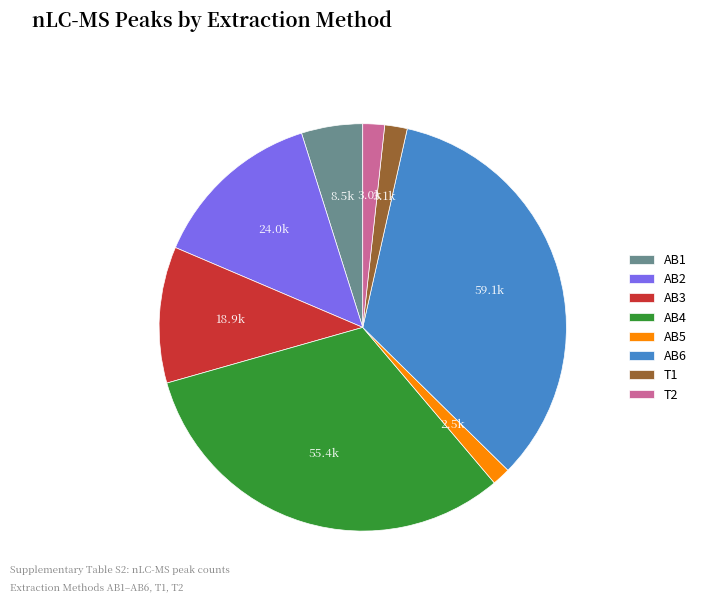

Does any single category account for the majority?

No